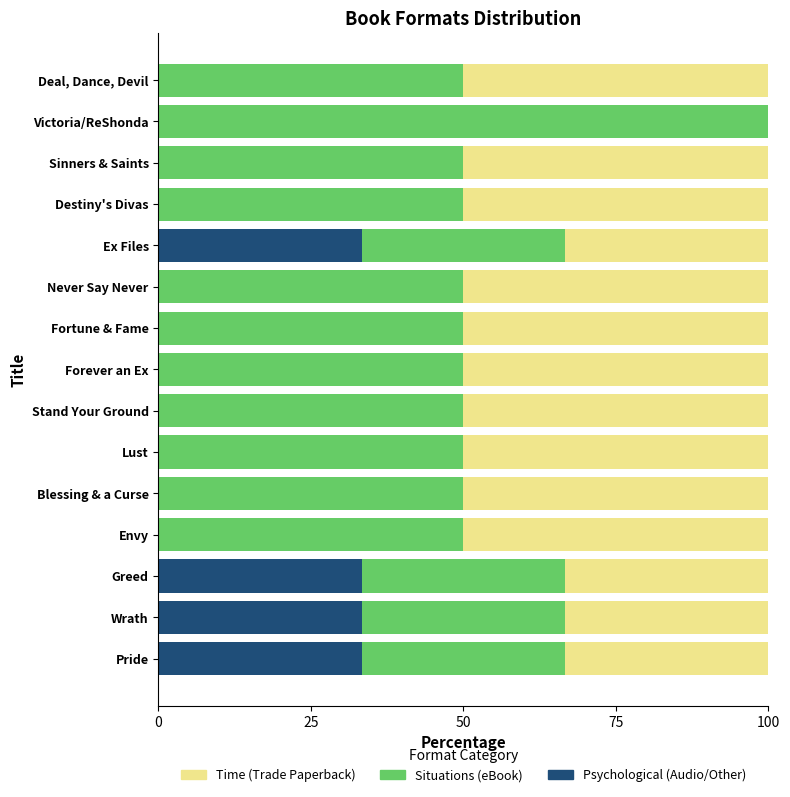

What is the total value across all series at Blessing & a Curse?

100.0